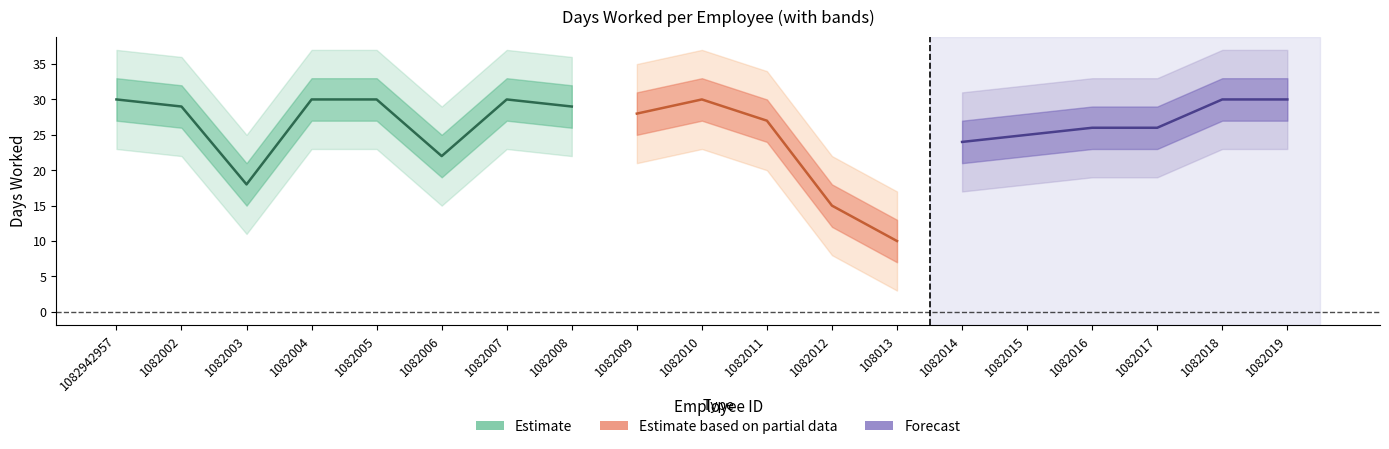

What is the minimum value shown in the chart?

10